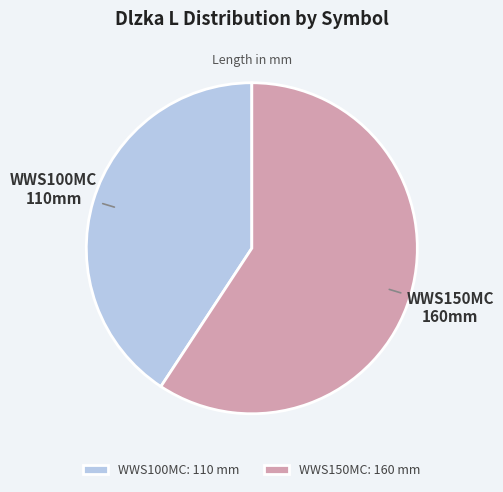

Rank the categories by value from highest to lowest.

WWS150MC, WWS100MC